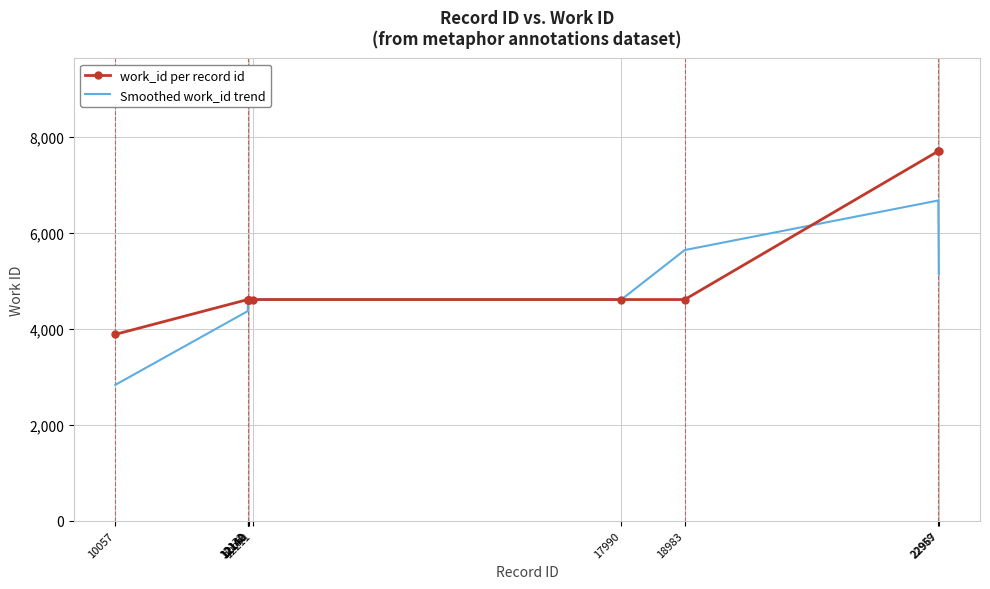

Count the number of data series in this chart.

2